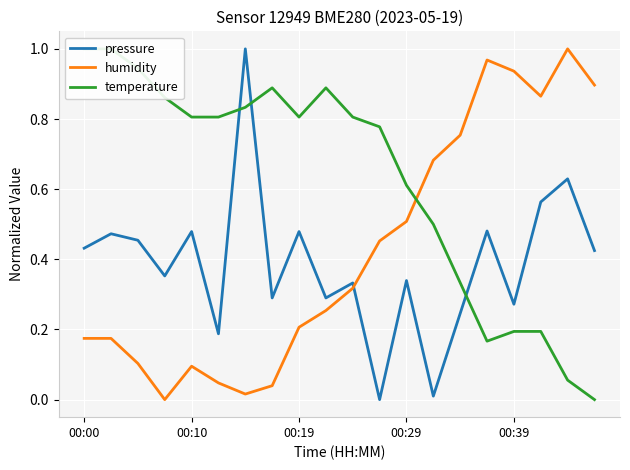

Does the chart display data point markers on the line(s)?

No